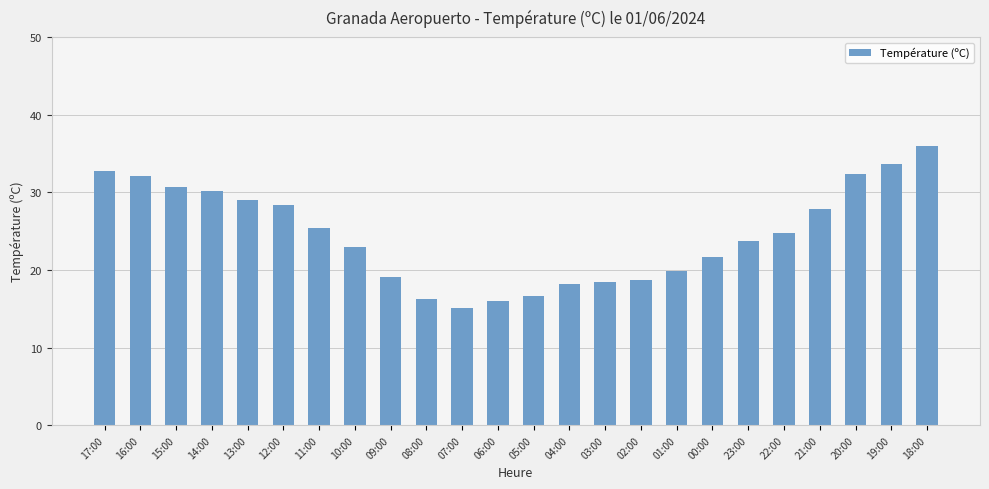

What is the minimum value shown in the chart?

15.1